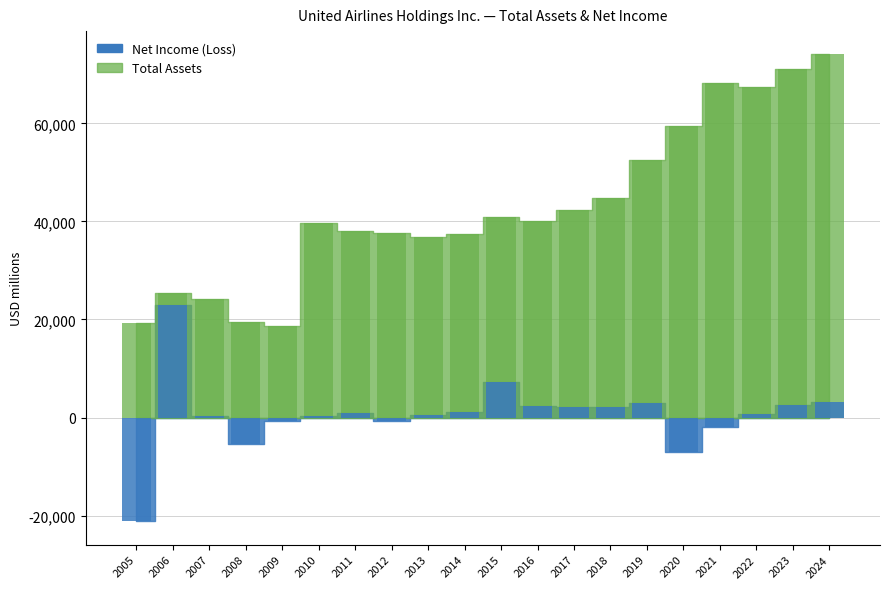

Where is Total Assets nearest to the value 46383?

2018